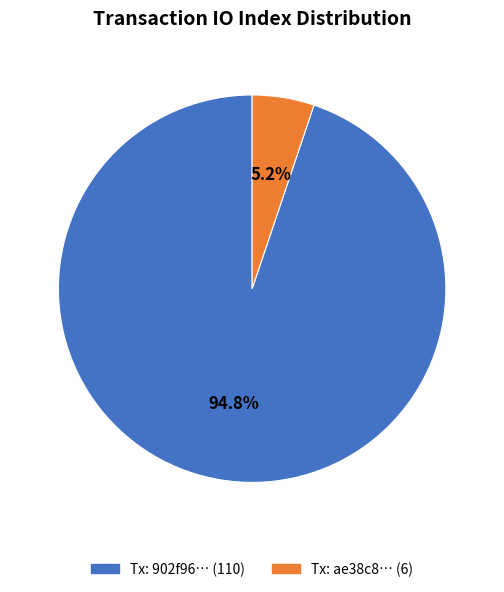

Is there a majority slice in this chart?

Yes